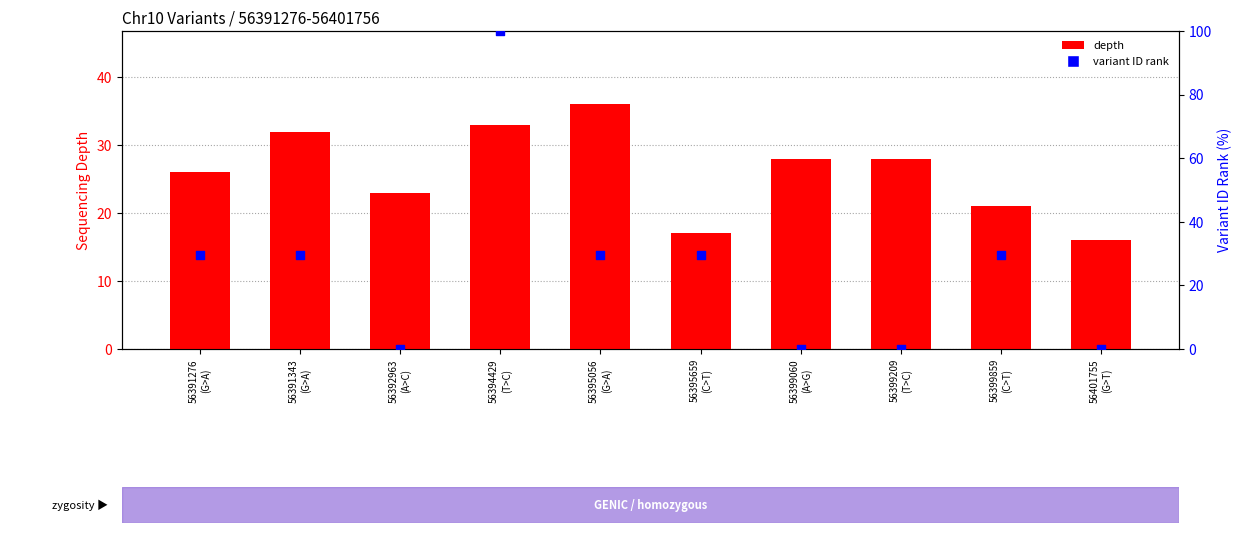

Which series has the largest Y range (max minus min)?

variant ID rank